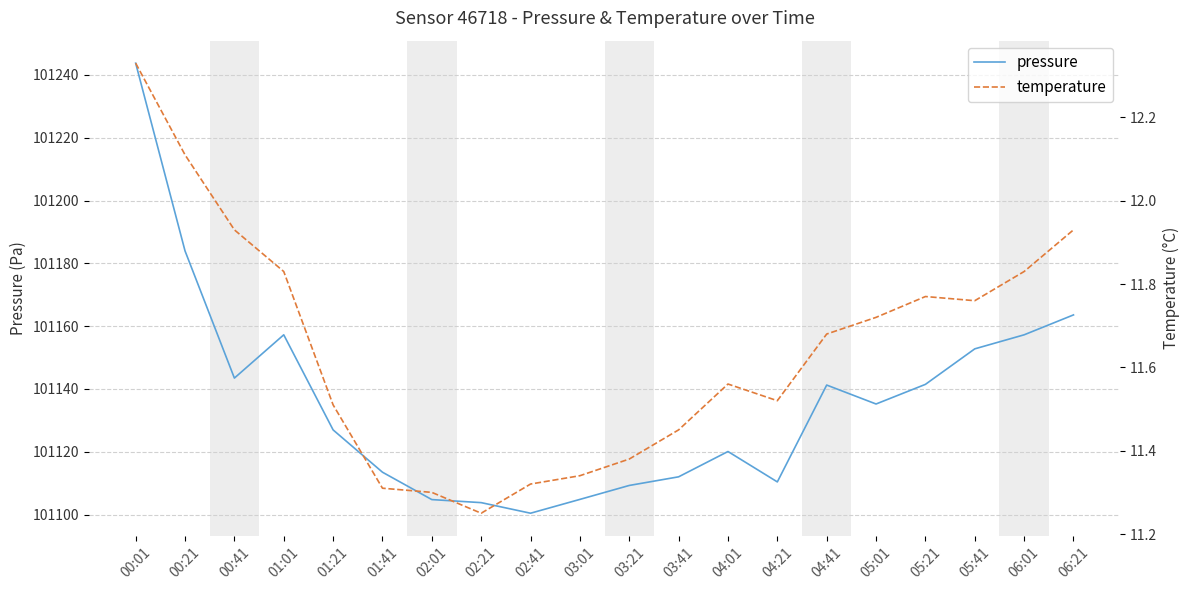

At which label does temperature reach its peak?

00:01